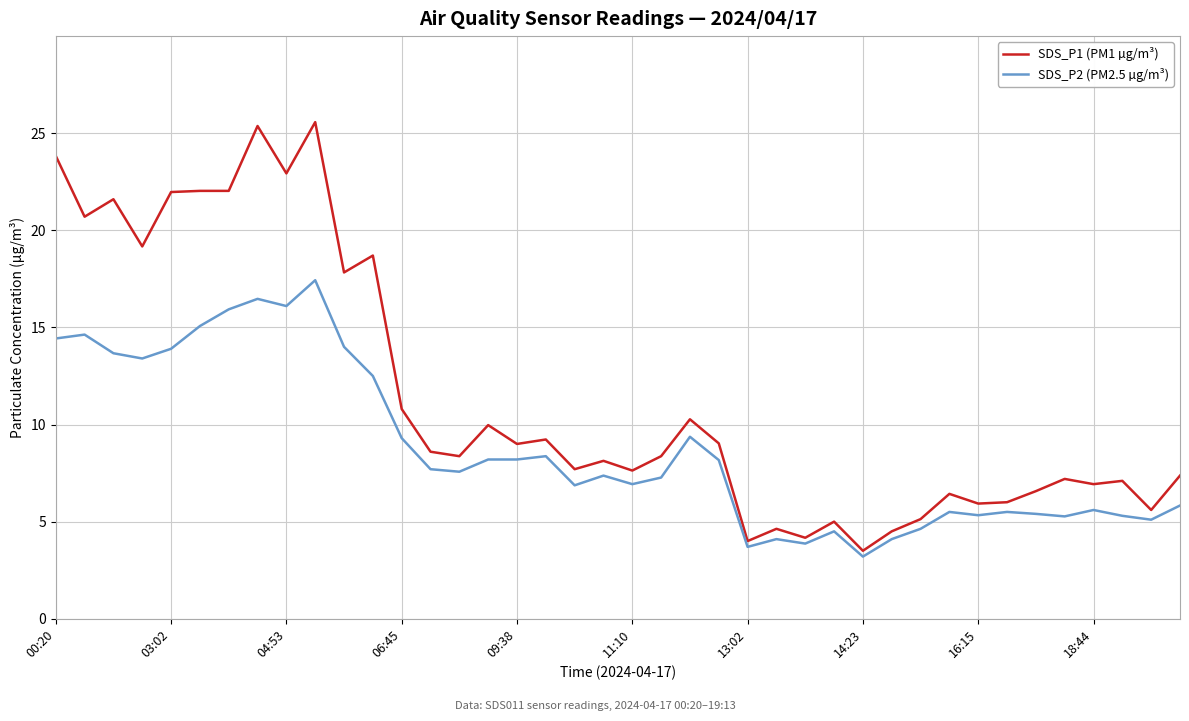

Rank the series by their maximum value, from highest to lowest.

SDS_P1 (PM1 µg/m³), SDS_P2 (PM2.5 µg/m³)